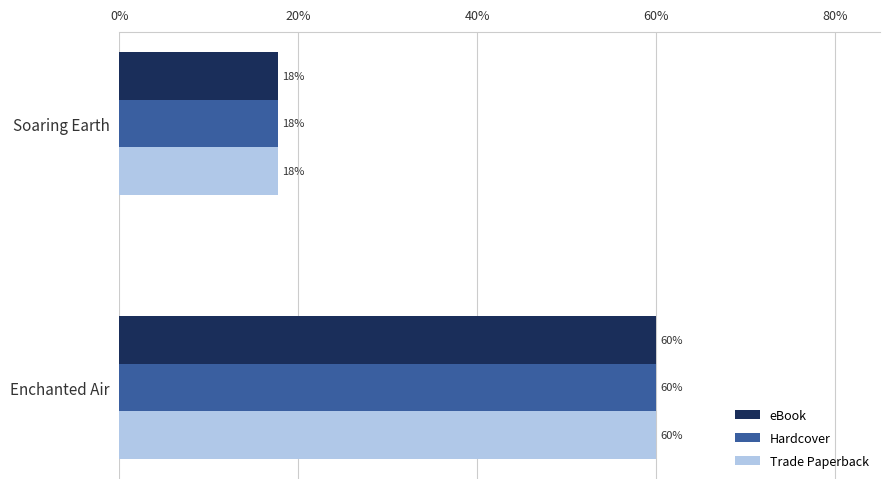

At which category is the sum across all series the highest?

Enchanted Air